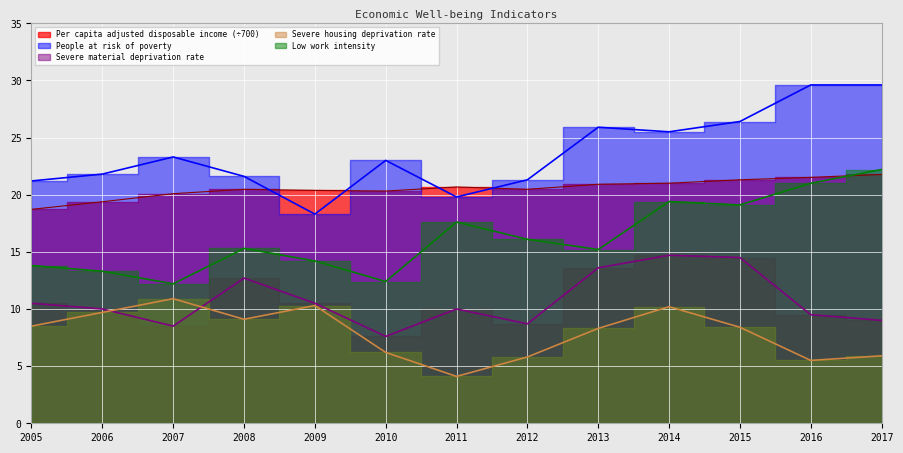

At how many categories does at least one series exceed 16?

13